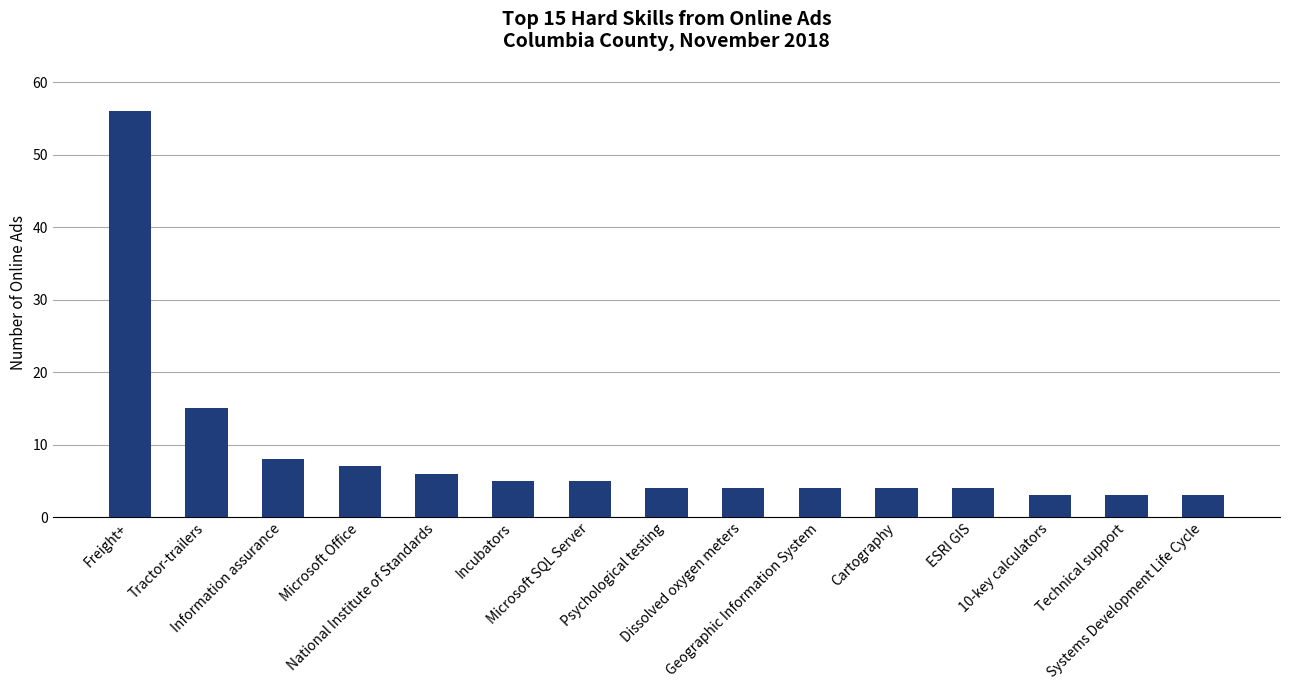

What is the value of the 3rd bar from the left?

8